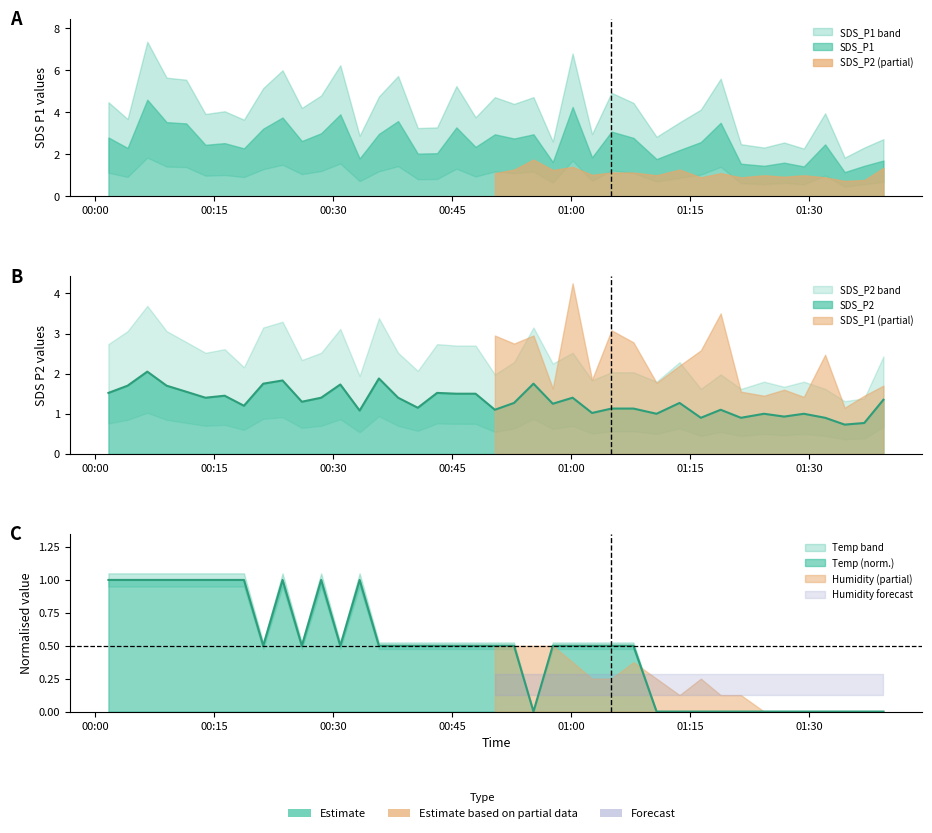

How many positive values does the Temp series have?

27